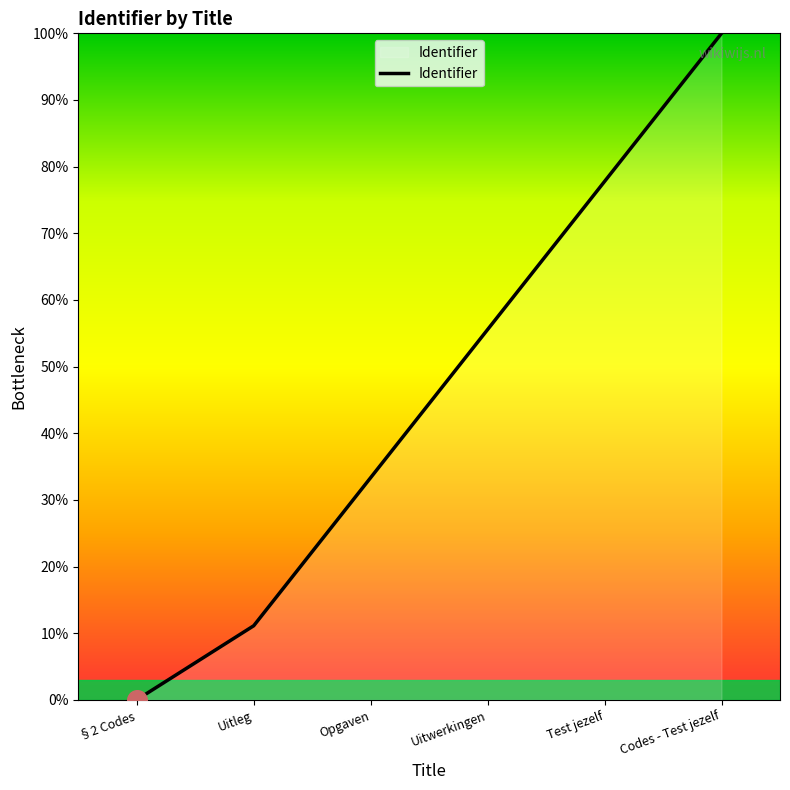

Which has a higher value, Uitleg or Test jezelf?

Test jezelf